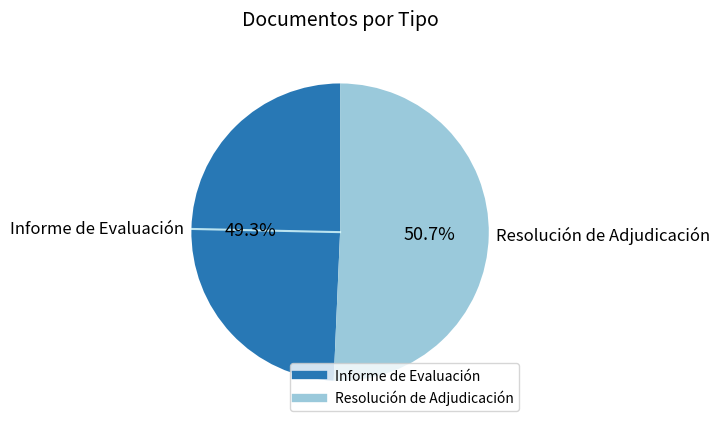

What percentage do Informe de Evaluación and Resolución de Adjudicación together represent?

100.0%